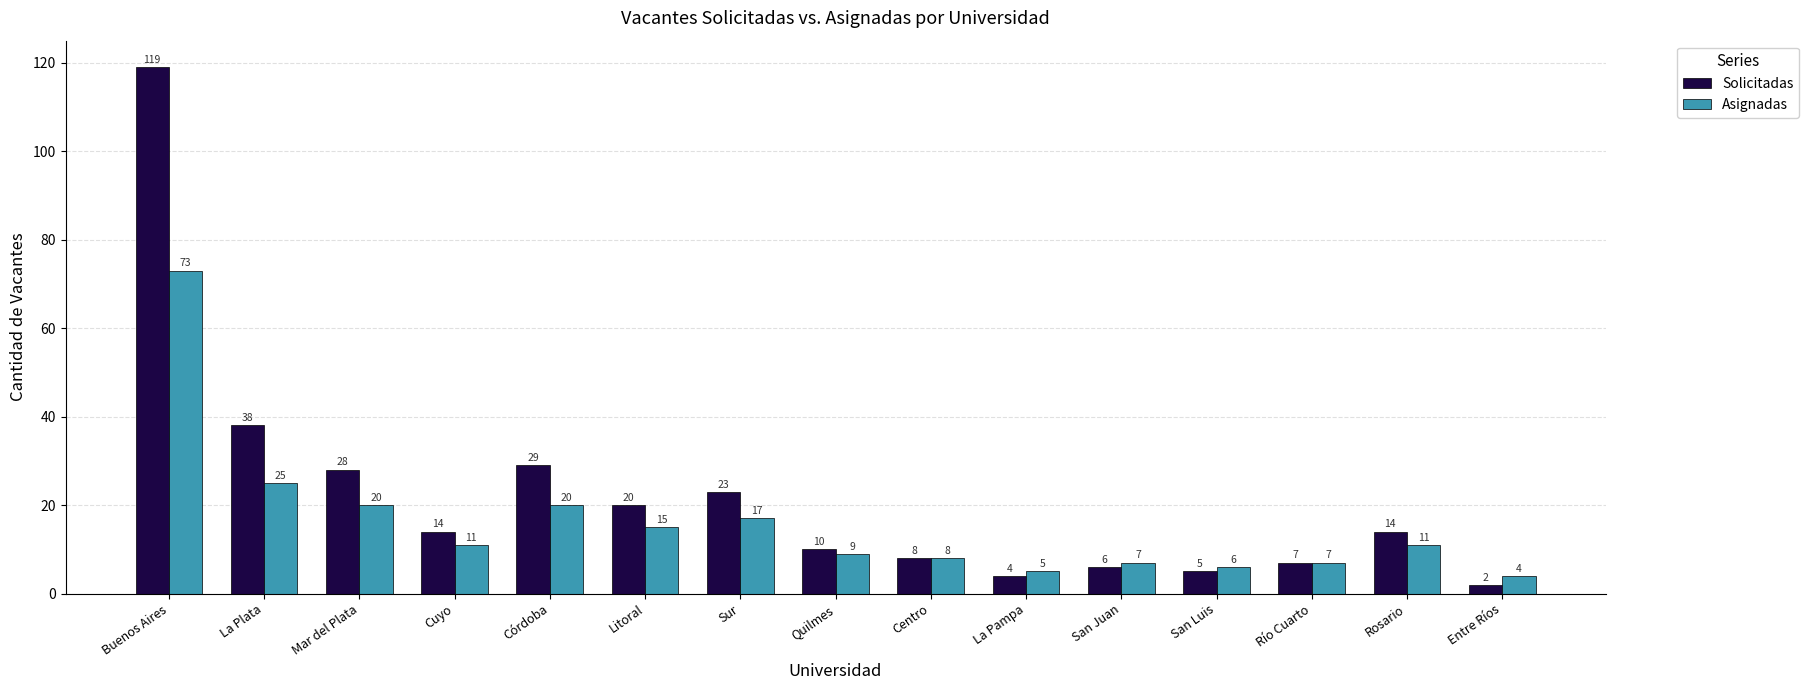

What is the label of the 10th bar from the right?

Litoral